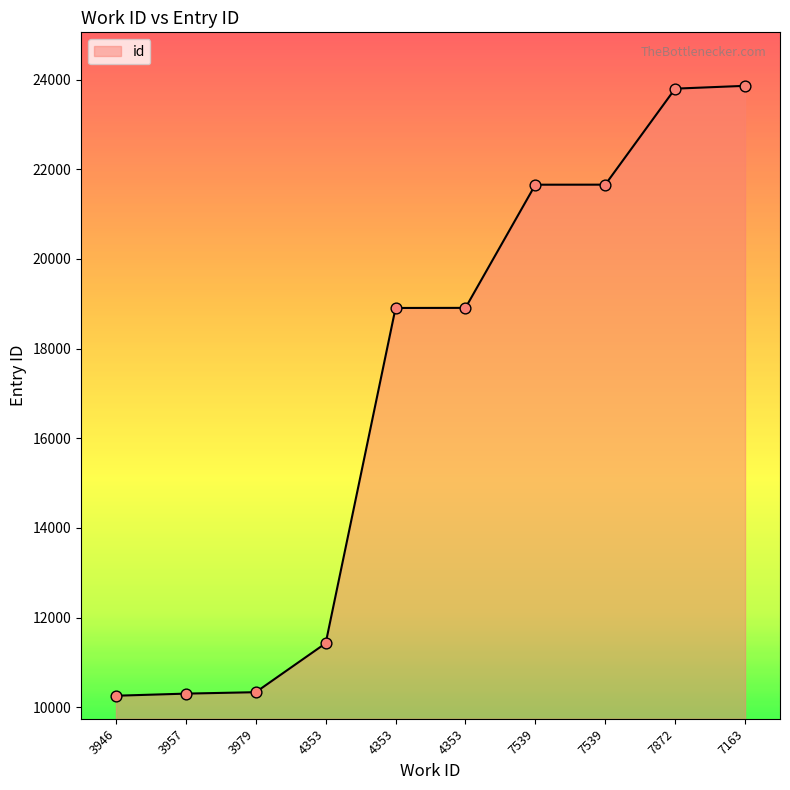

Approximately how many times larger is the value at 3946 compared to 7539?

0.5